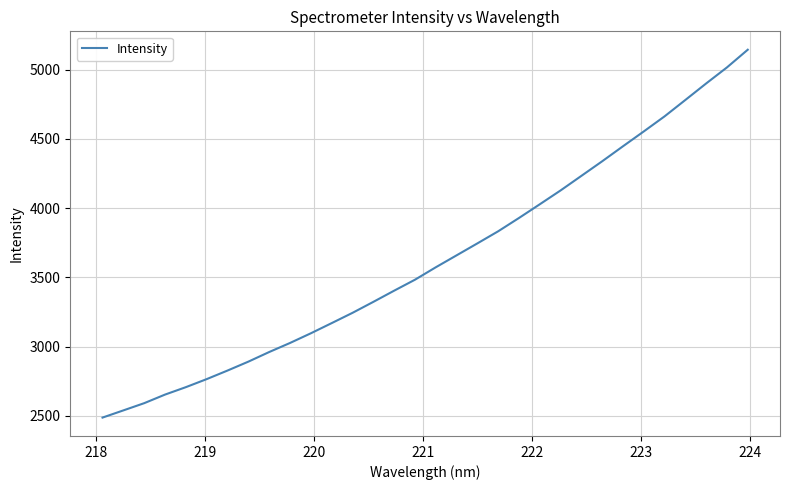

What is the smallest value displayed?

2486.9